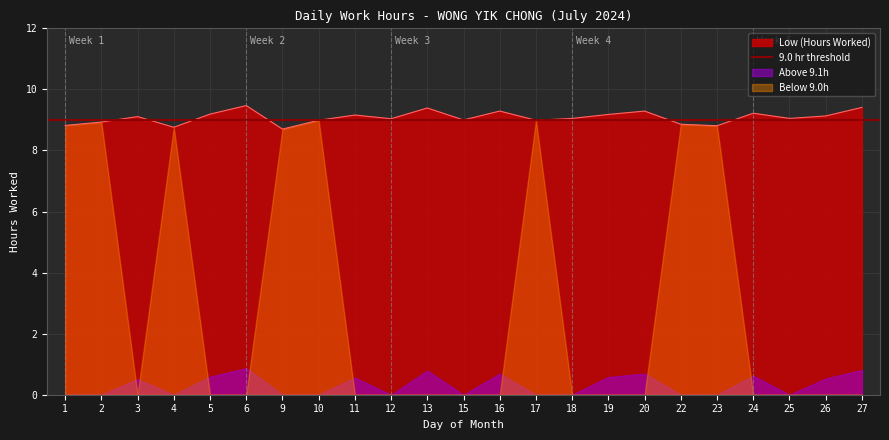

Reading left to right, list all the values displayed in this chart.

8.8	8.9	9.1	8.8	9.2	9.5	8.7	9.0	9.2	9.0	9.4	9.0	9.3	9.0	9.1	9.2	9.3	8.9	8.8	9.2	9.1	9.1	9.4